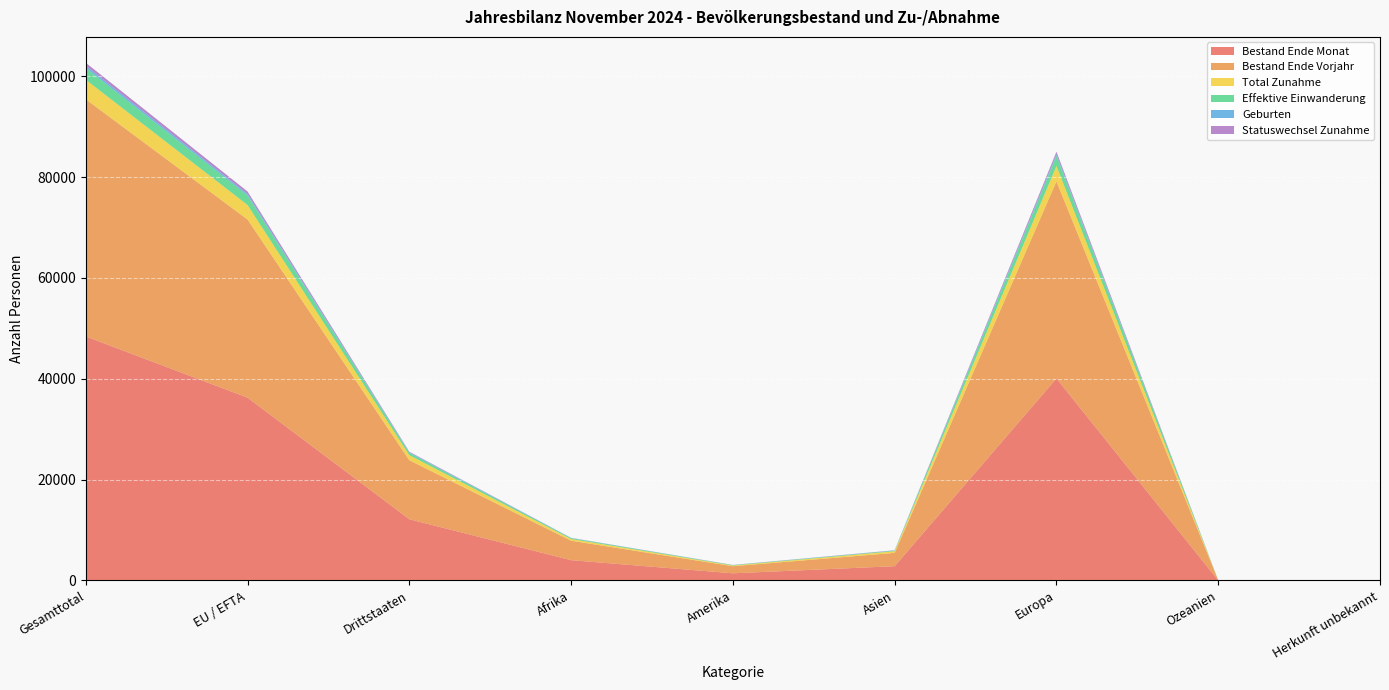

Reading left to right, transcribe all the data shown in this chart.

Bestand Ende Monat: Gesamttotal=48402	EU / EFTA=36262	Drittstaaten=12140	Afrika=4024	Amerika=1423	Asien=2832	Europa=40070	Ozeanien=23	Herkunft unbekannt=30
Bestand Ende Vorjahr: Gesamttotal=47045	EU / EFTA=35335	Drittstaaten=11710	Afrika=3858	Amerika=1402	Asien=2641	Europa=39091	Ozeanien=22	Herkunft unbekannt=31
Total Zunahme: Gesamttotal=3872	EU / EFTA=2876	Drittstaaten=996	Afrika=341	Amerika=133	Asien=327	Europa=3068	Ozeanien=2	Herkunft unbekannt=1
Effektive Einwanderung: Gesamttotal=2337	EU / EFTA=1888	Drittstaaten=449	Afrika=162	Amerika=86	Asien=117	Europa=1971	Ozeanien=1	Herkunft unbekannt=0
Geburten: Gesamttotal=427	EU / EFTA=302	Drittstaaten=125	Afrika=47	Amerika=5	Asien=38	Europa=337	Ozeanien=0	Herkunft unbekannt=0
Statuswechsel Zunahme: Gesamttotal=602	EU / EFTA=491	Drittstaaten=111	Afrika=24	Amerika=32	Asien=41	Europa=505	Ozeanien=0	Herkunft unbekannt=0